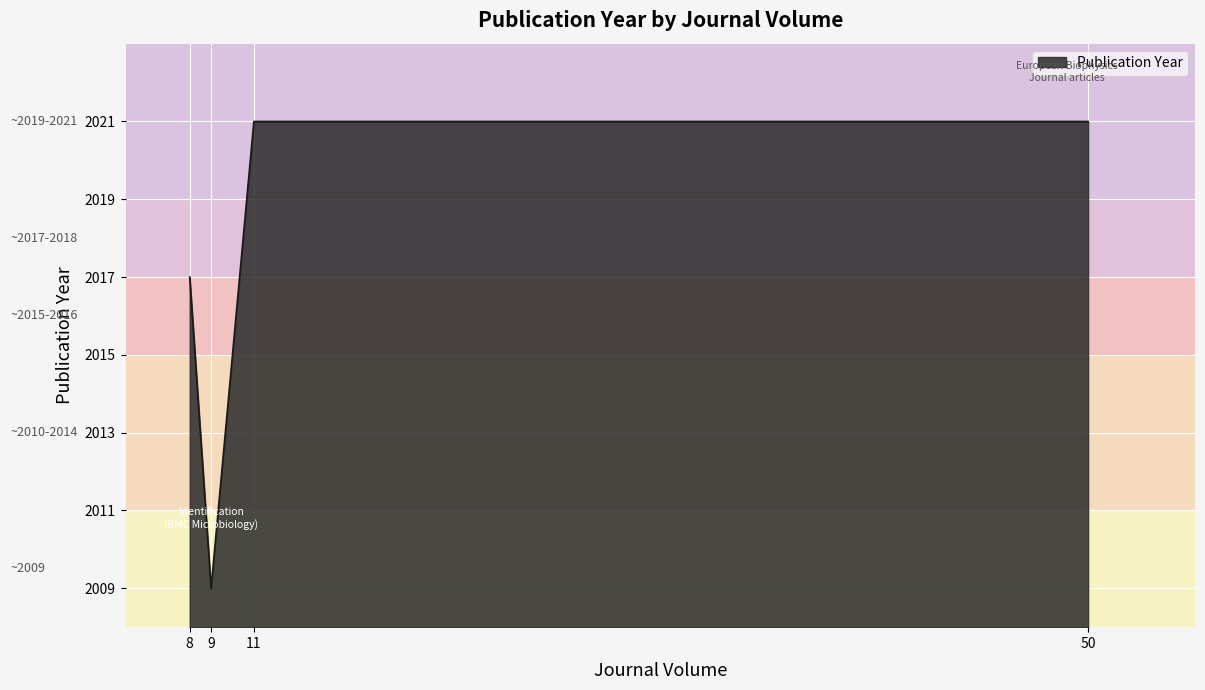

Where is the first local minimum?

9